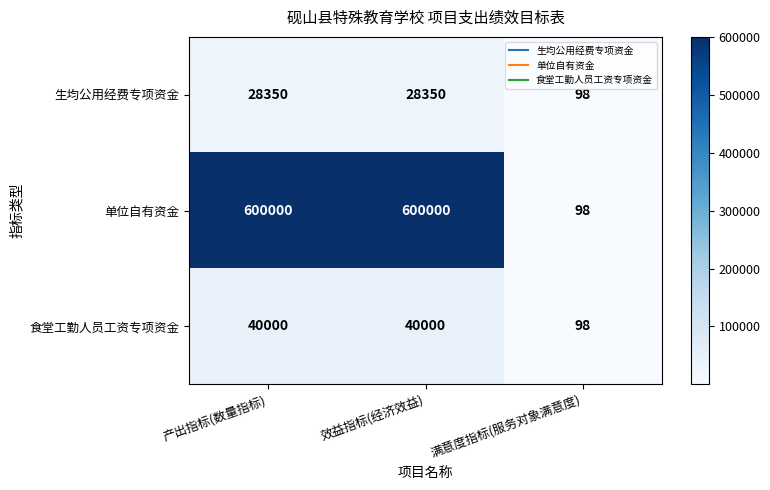

Count the number of data series in this chart.

3